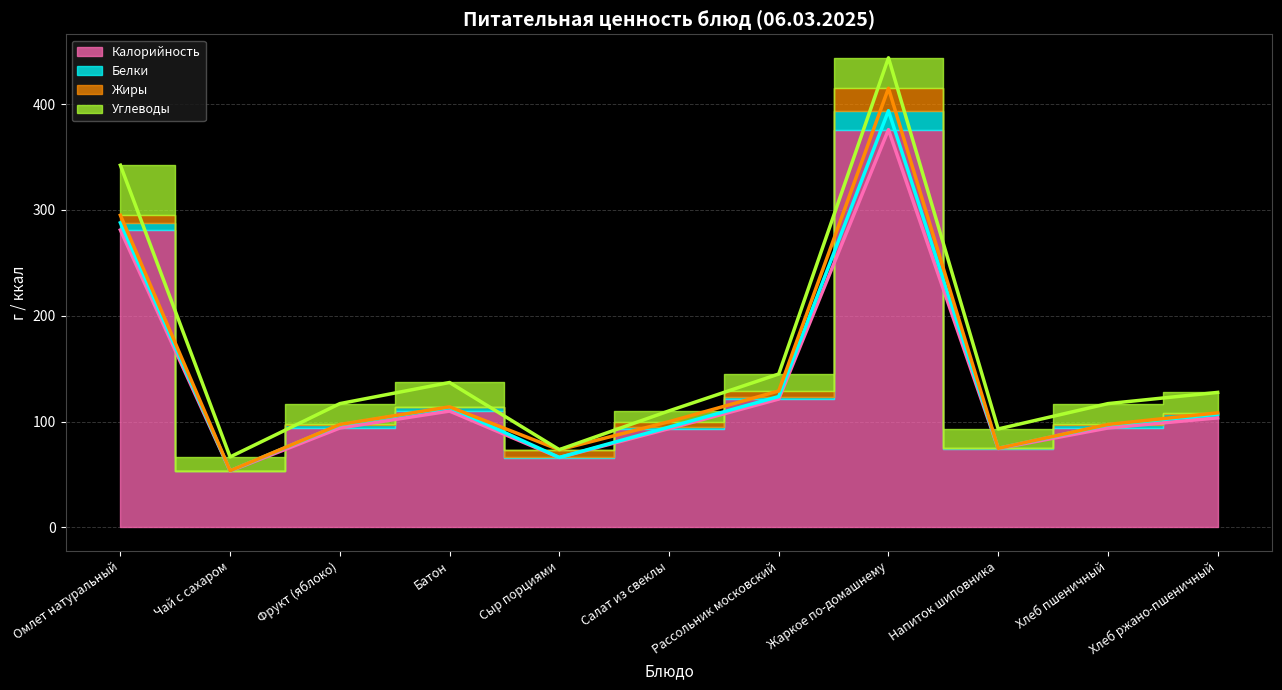

The value of Калорийность at Напиток шиповника is 20.4. True or false?

False